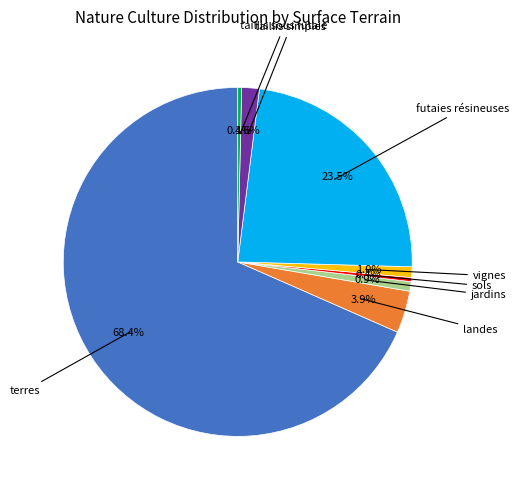

Is there a majority slice in this chart?

Yes